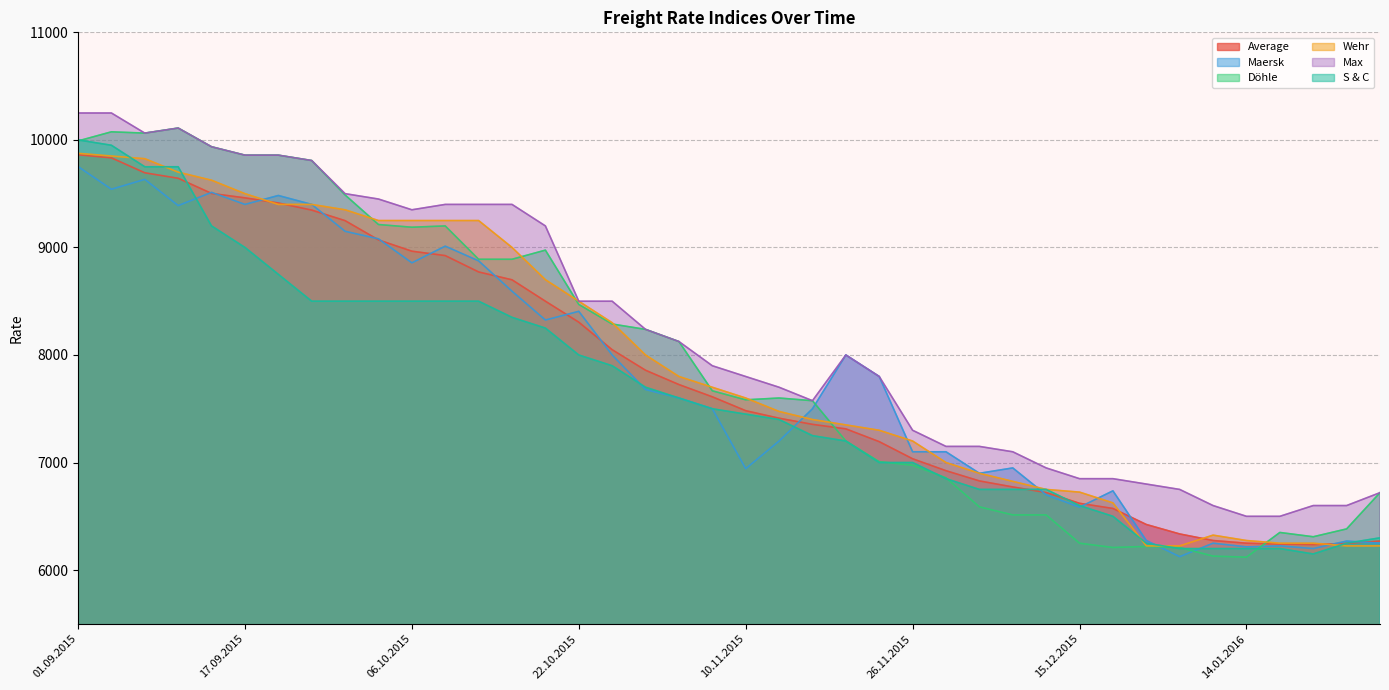

Count the number of data series in this chart.

6